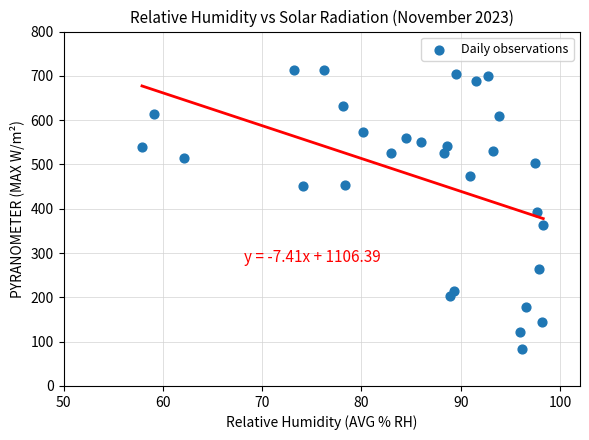

What is the range of Y values (max minus min)?

630.5